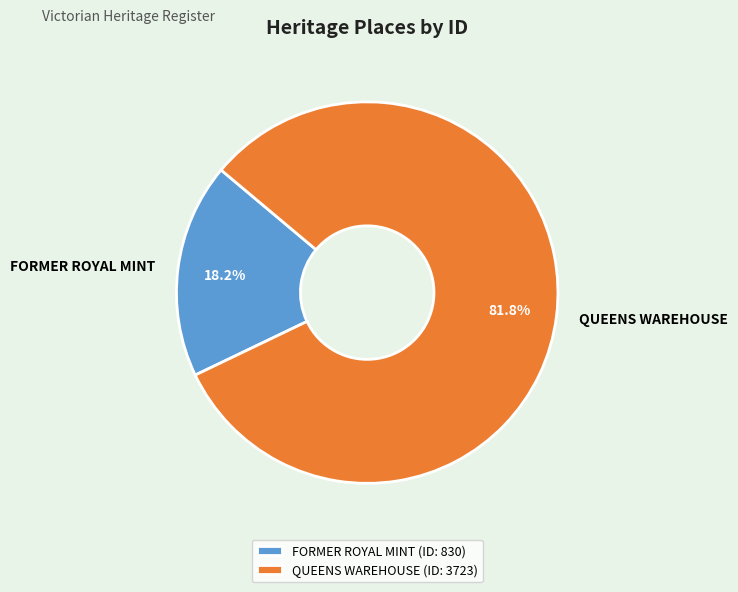

What portion of the pie excludes FORMER ROYAL MINT?

81.8%